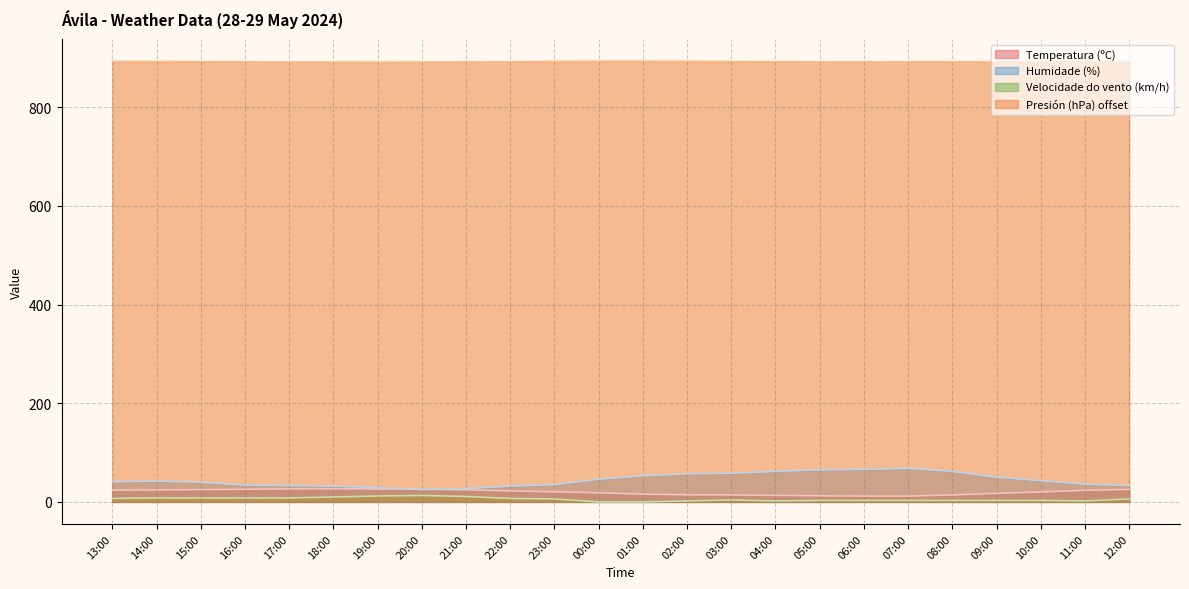

List the series in order of their peak value, highest first.

Presión (hPa) offset, Humidade (%), Temperatura (ºC), Velocidade do vento (km/h)